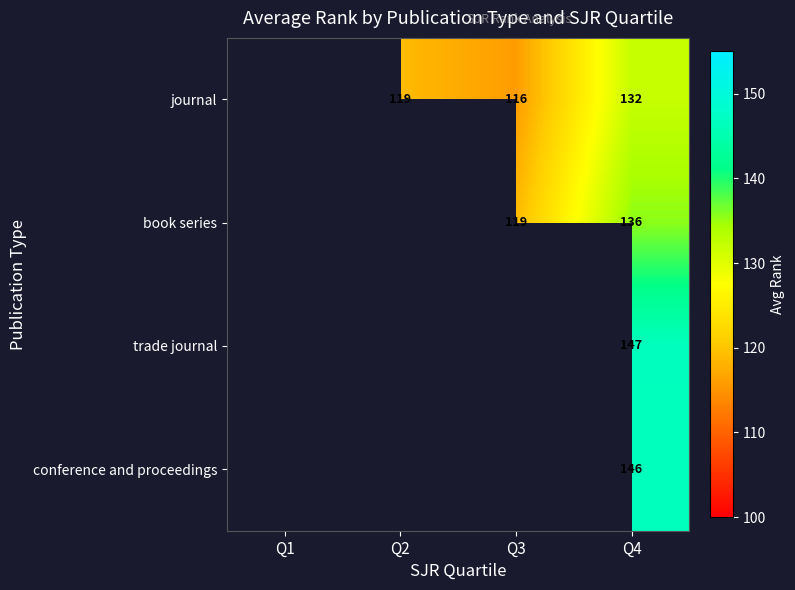

What is the total value across all series at Q4?

561